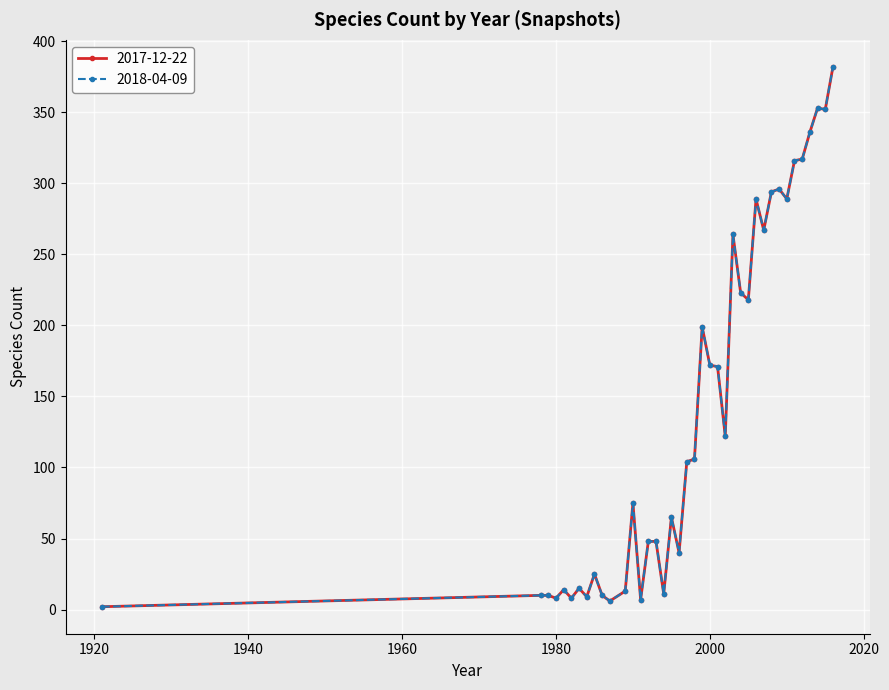

Reading left to right, extract all data points from this chart.

2017-12-22: 1921=2	1978=10	1979=10	1980=8	1981=14	1982=8	1983=15	1984=9	1985=25	1986=10	1987=6	1989=13	1990=75	1991=7	1992=48	1993=48	1994=11	1995=65	1996=40	1997=104	1998=106	1999=199	2000=172	2001=171	2002=122	2003=264	2004=223	2005=218	2006=289	2007=267	2008=294	2009=296	2010=289	2011=316	2012=317	2013=336	2014=353	2015=352	2016=382
2018-04-09: 1921=2	1978=10	1979=10	1980=8	1981=14	1982=8	1983=15	1984=9	1985=25	1986=10	1987=6	1989=13	1990=75	1991=7	1992=48	1993=48	1994=11	1995=65	1996=40	1997=104	1998=106	1999=199	2000=172	2001=171	2002=122	2003=264	2004=223	2005=218	2006=289	2007=267	2008=294	2009=296	2010=289	2011=316	2012=317	2013=336	2014=353	2015=352	2016=382